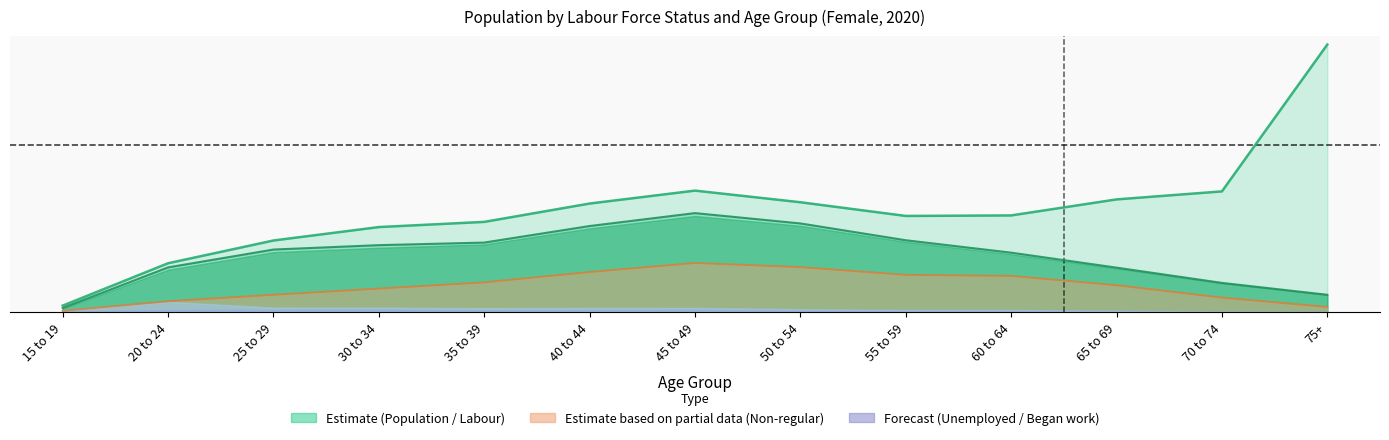

True or false: Non-regular employee and Employed person cross at least once.

False